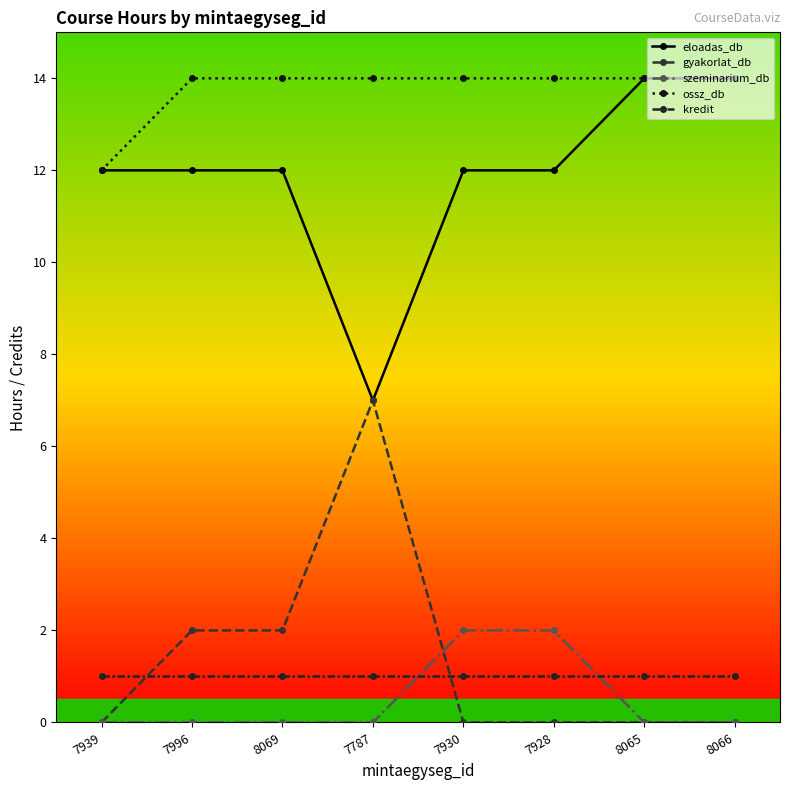

True or false: gyakorlat_db and ossz_db cross at least once.

False